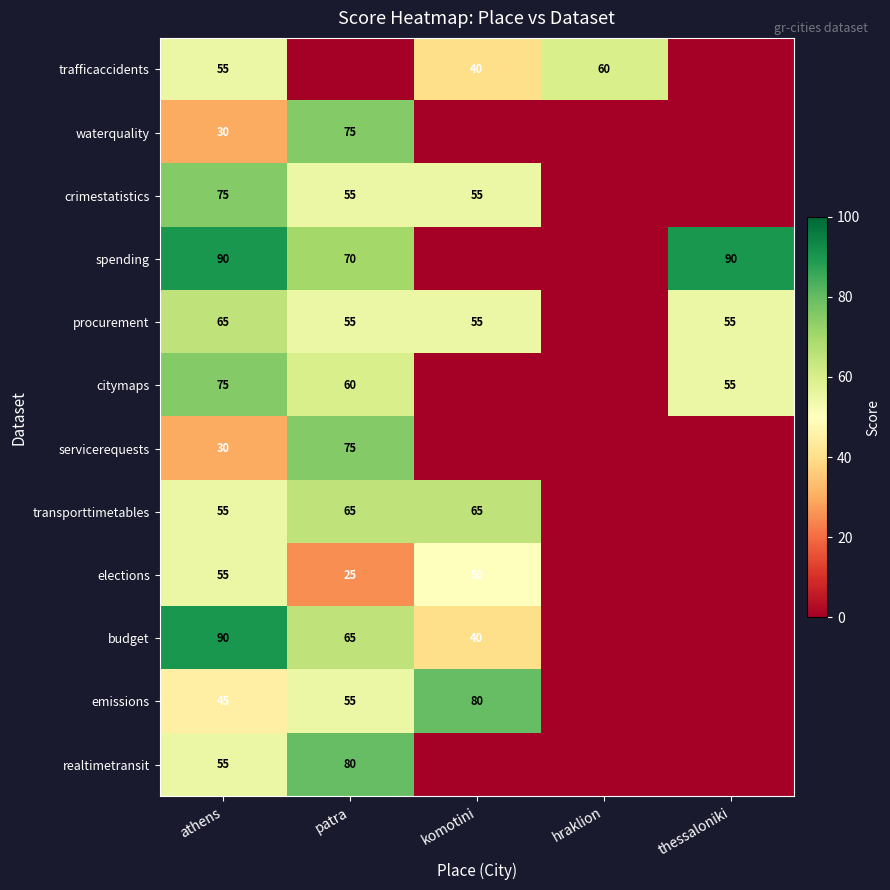

At how many categories does at least one series exceed 19?

5